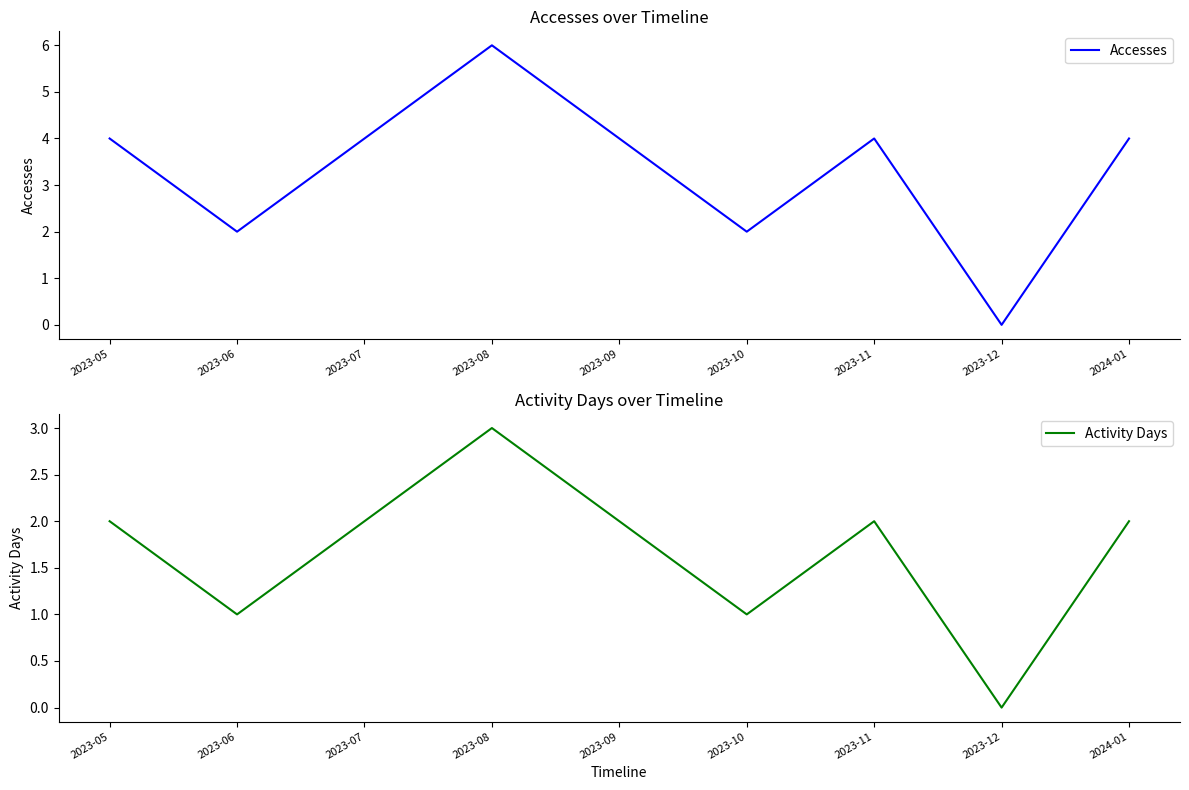

What is the difference between the maximum and minimum values in the Accesses series?

6